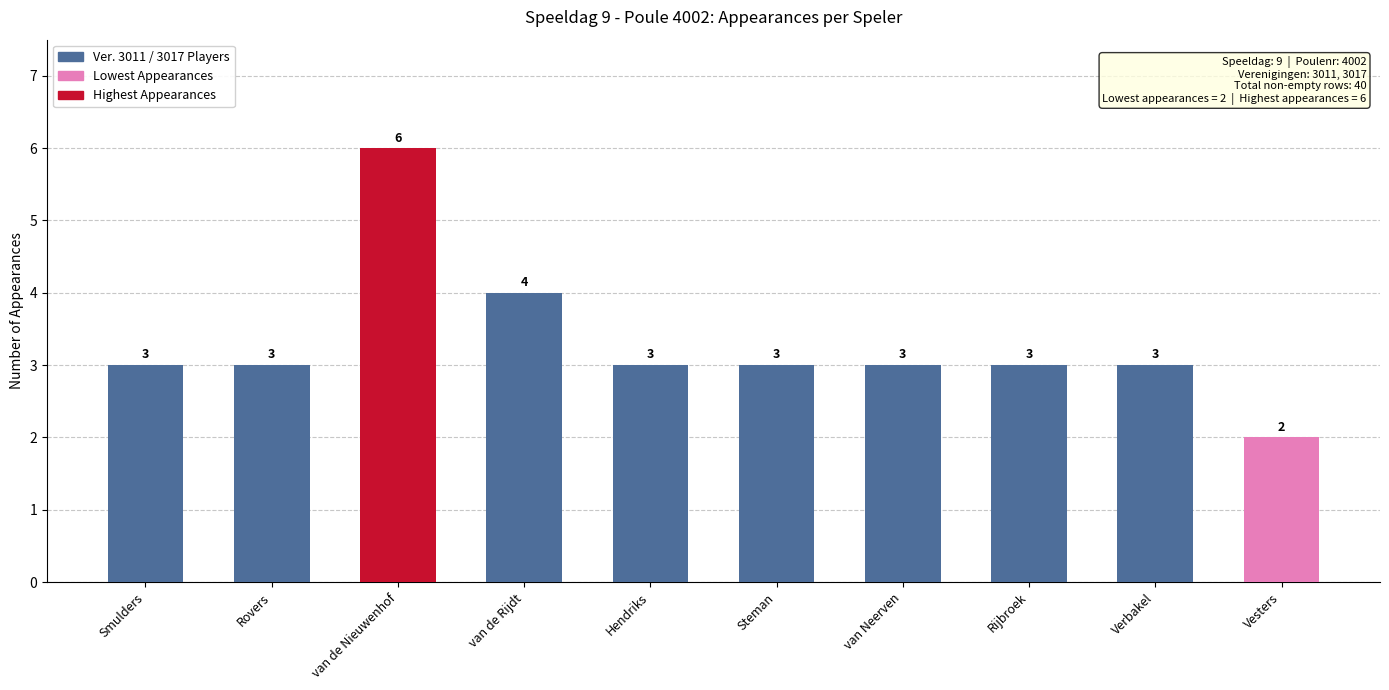

Reading left to right, transcribe all the data shown in this chart.

3	3	6	4	3	3	3	3	3	2